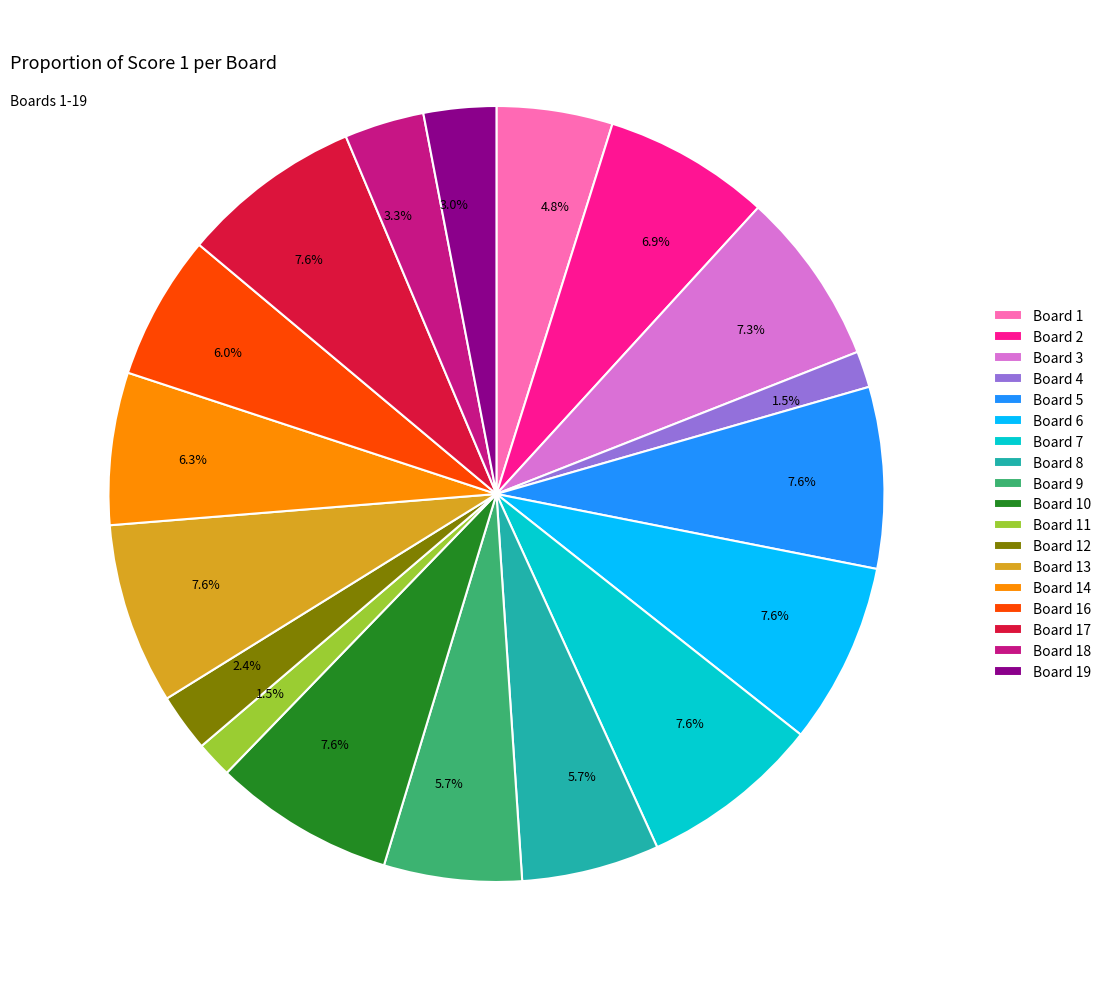

Does any single category account for the majority?

No